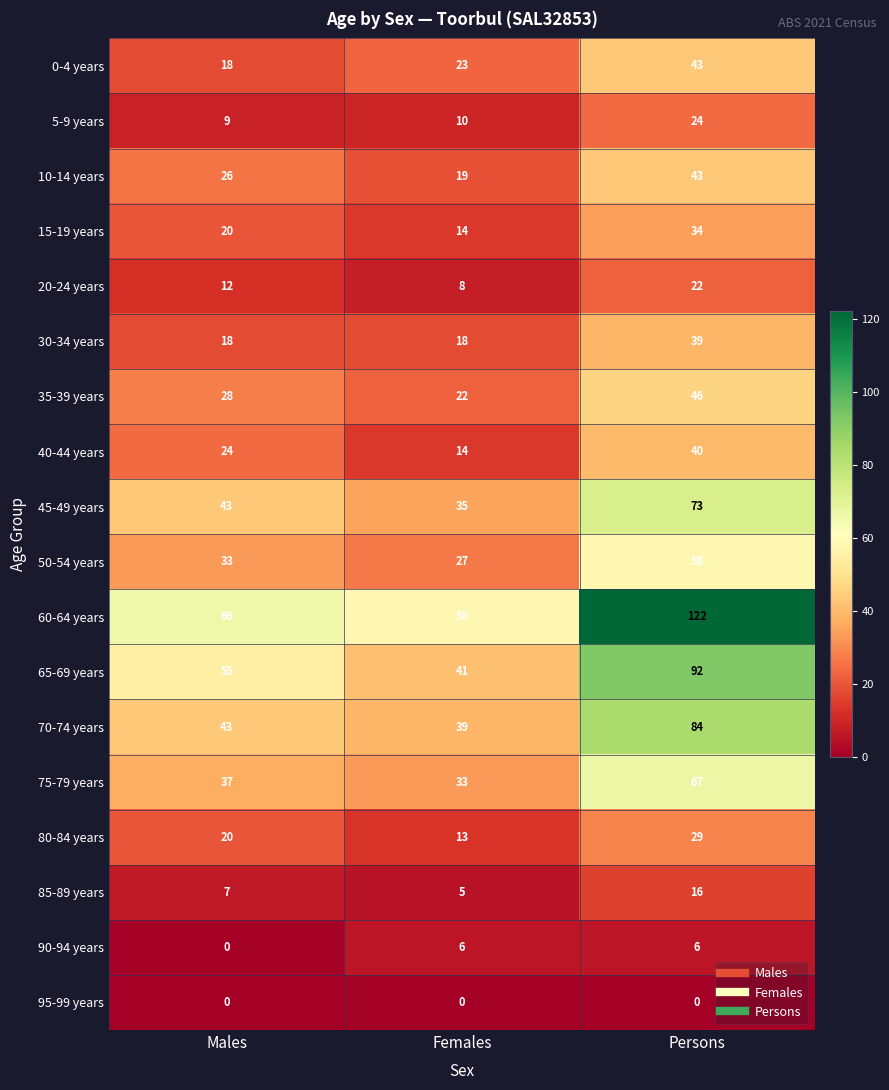

What is the difference between the maximum and minimum values in the 85-89 years series?

11